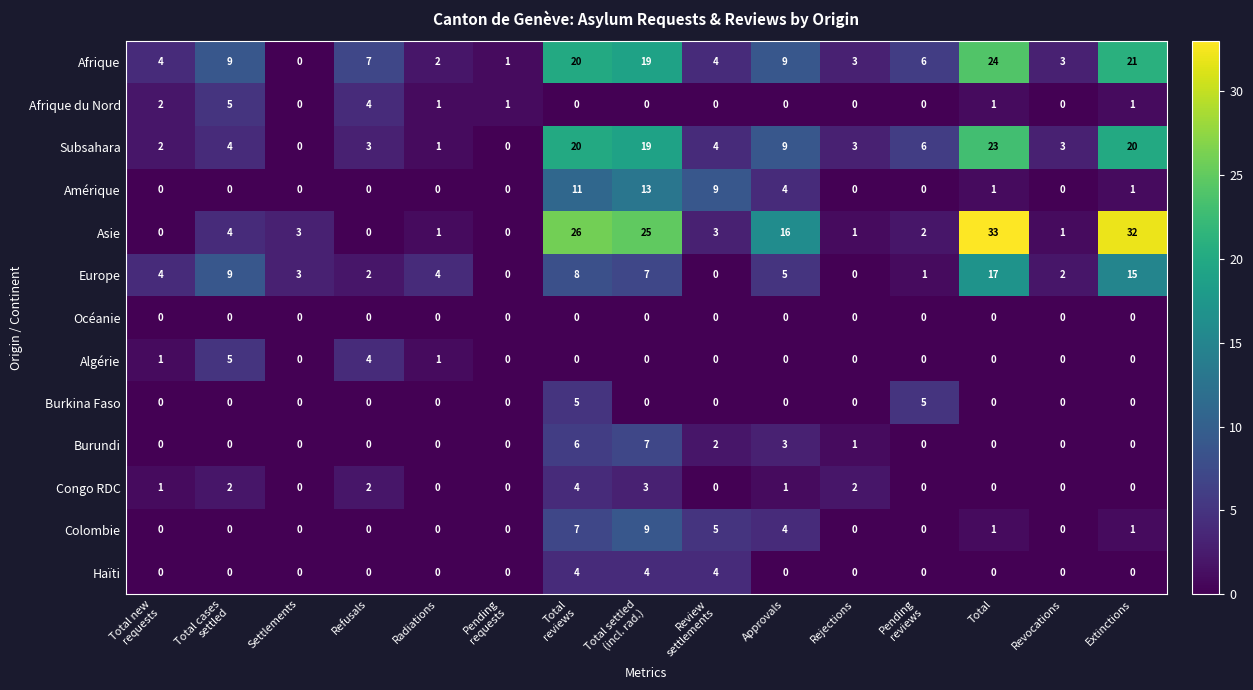

What is the approximate value of Burundi at Approvals?

3